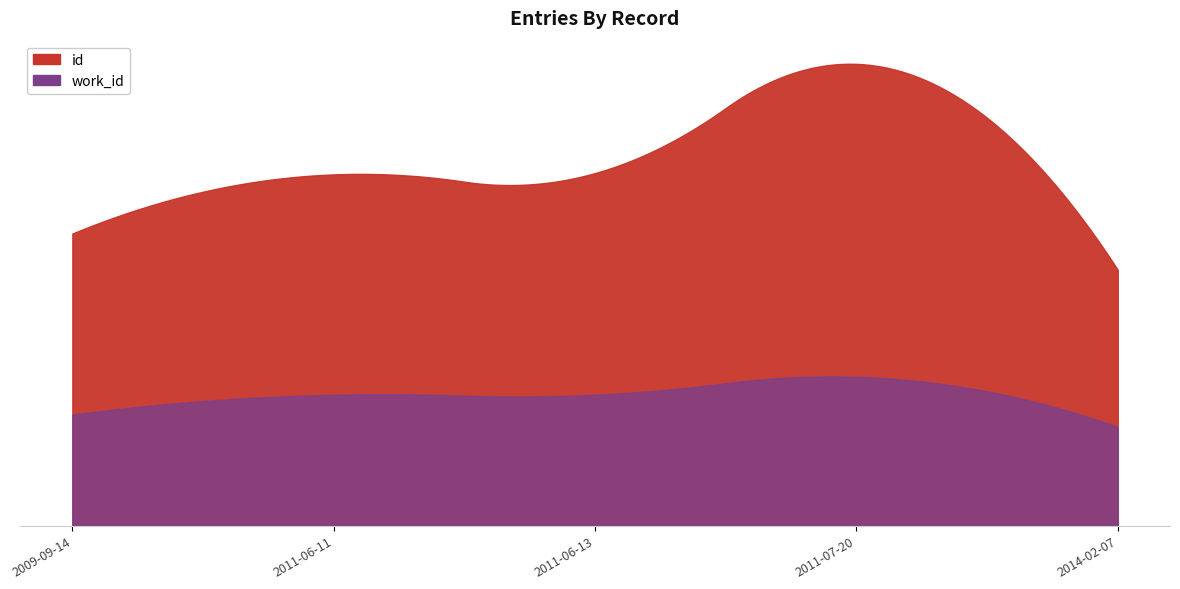

True or false: id and work_id cross at least once.

False